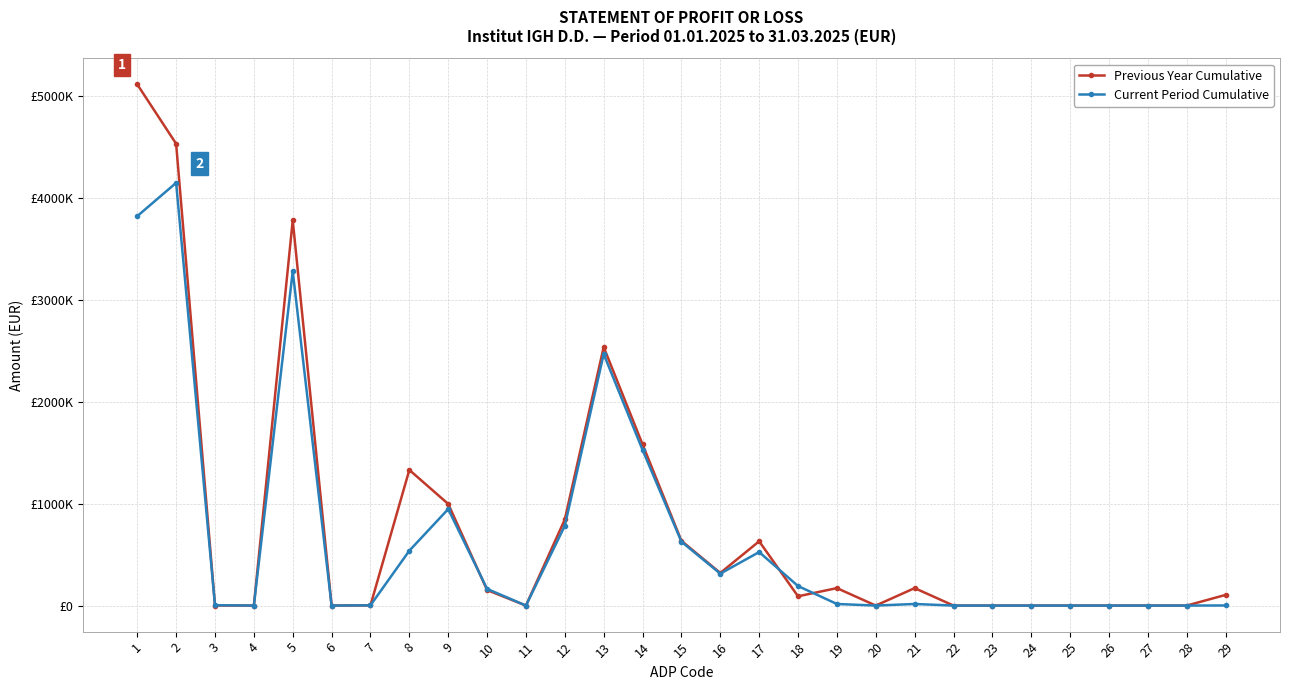

What is the sum of the Current Period Cumulative values at 7 and 6?

2468